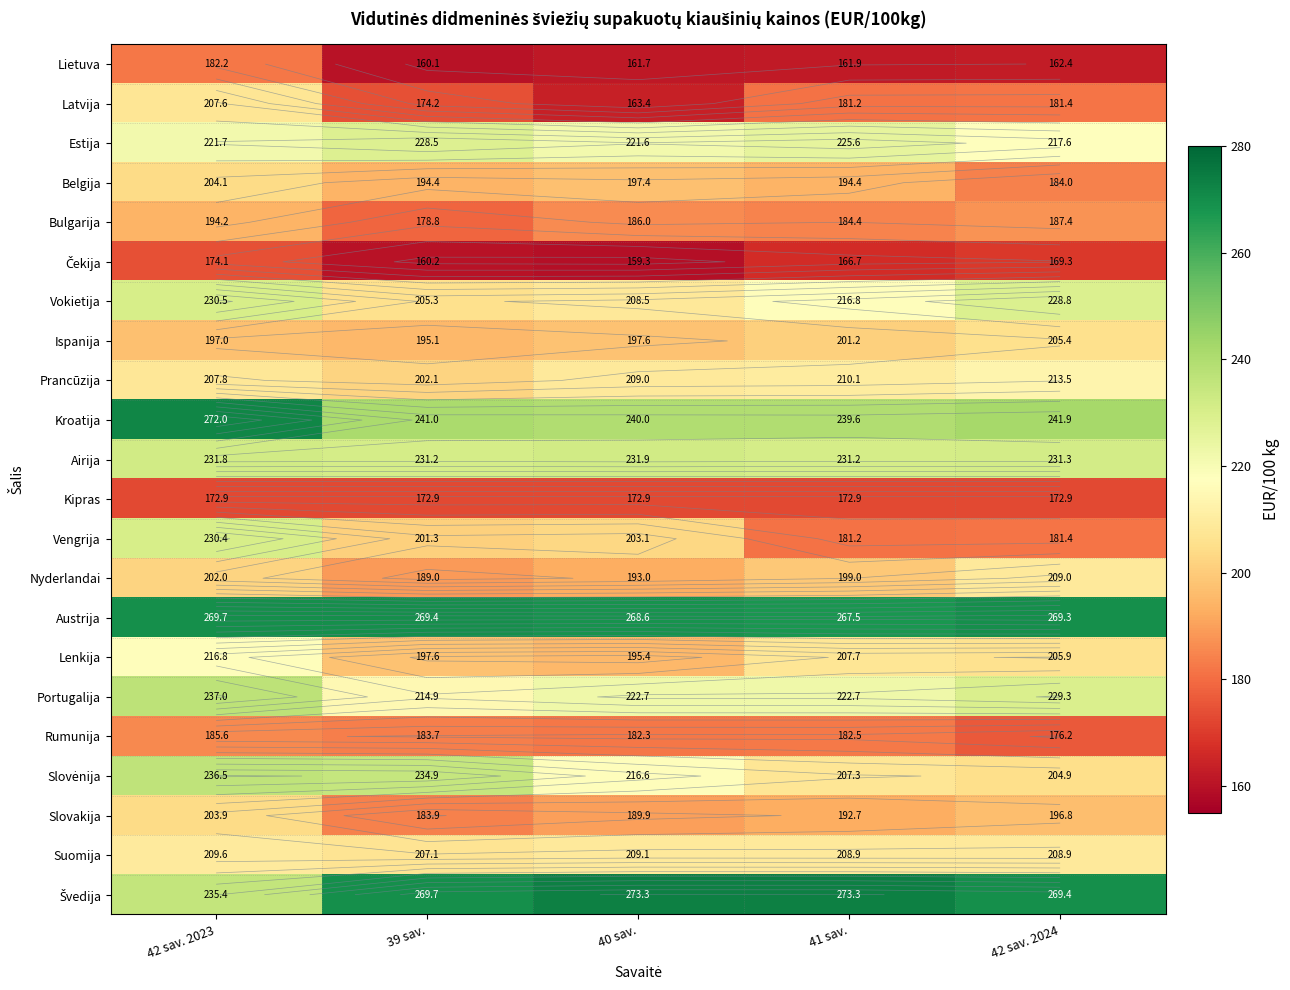

At which category is the sum across all series the highest?

42 sav. 2023